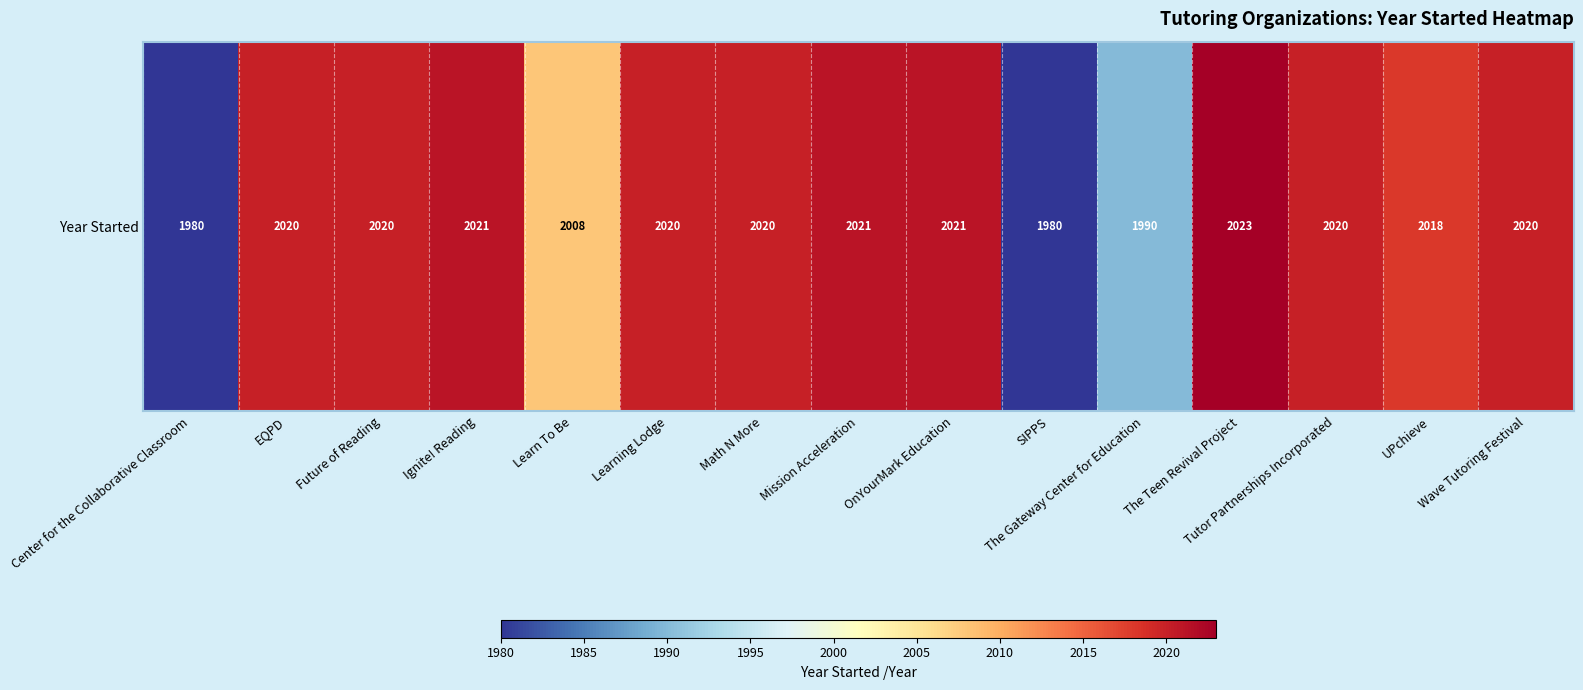

List the labels in order of value, largest first.

The Teen Revival Project, Ignite! Reading, Mission Acceleration, OnYourMark Education, EQPD, Future of Reading, Learning Lodge, Math N More, Tutor Partnerships Incorporated, Wave Tutoring Festival, UPchieve, Learn To Be, The Gateway Center for Education, Center for the Collaborative Classroom, SIPPS